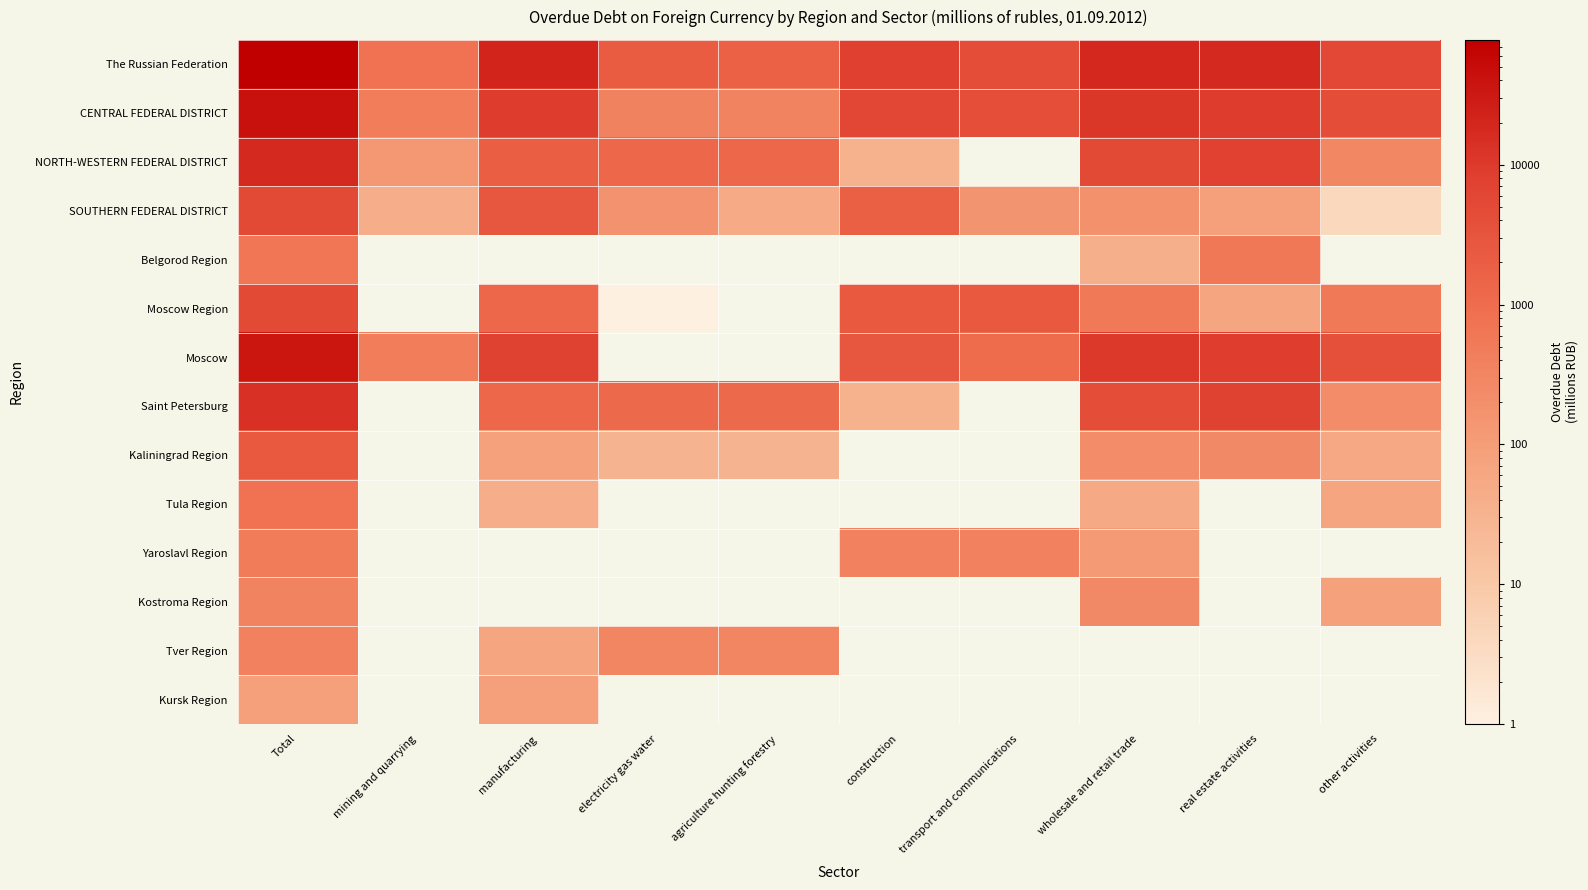

How many categories are shown in the chart?

10